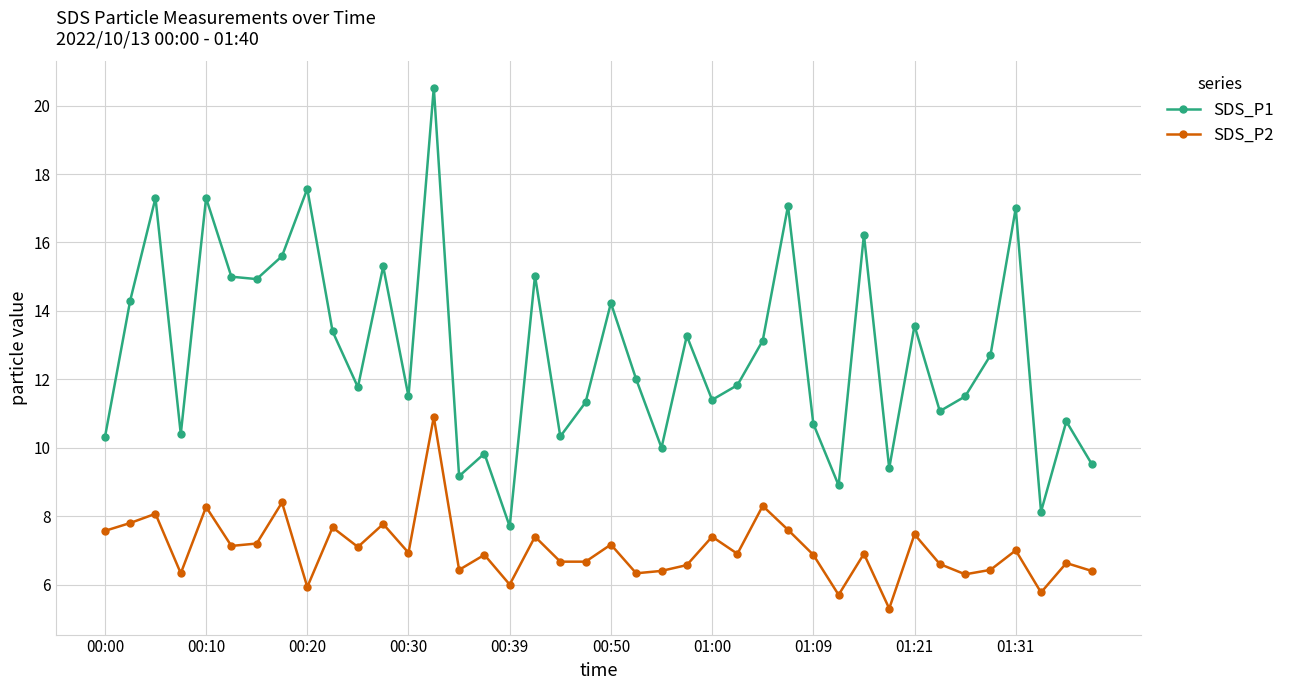

Which series has the largest range (max minus min)?

SDS_P1